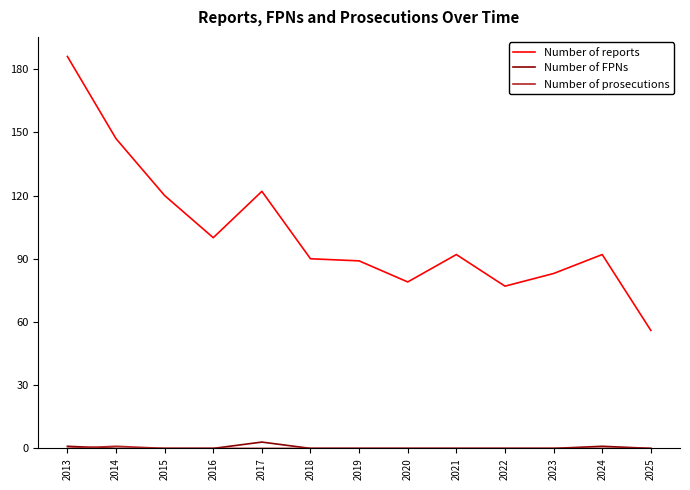

Which series has the widest spread of values?

Number of reports